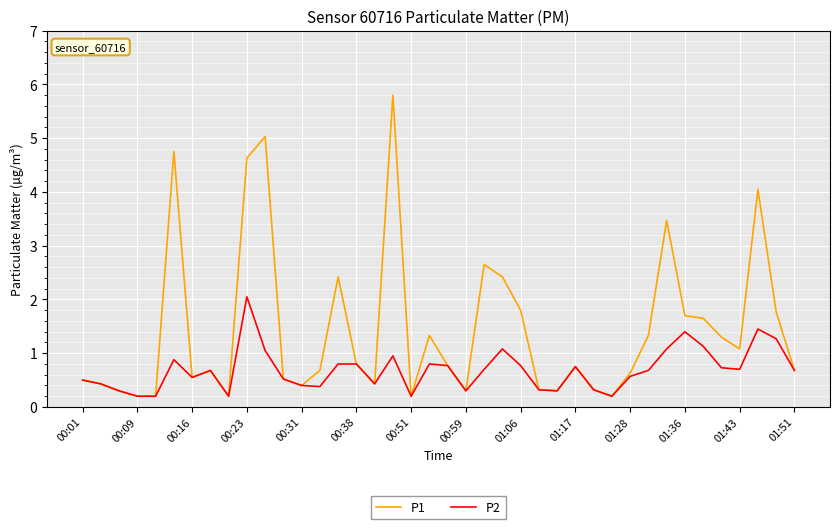

List the series in order of their overall mean, lowest first.

P2, P1